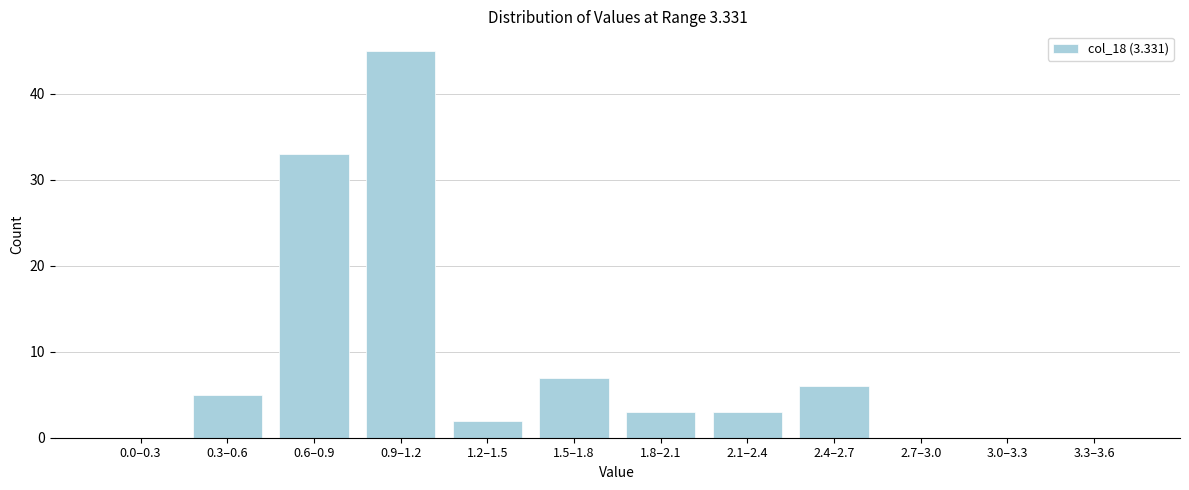

Reading left to right, what are all the values shown in this chart?

0.0–0.3=0	0.3–0.6=5	0.6–0.9=33	0.9–1.2=45	1.2–1.5=2	1.5–1.8=7	1.8–2.1=3	2.1–2.4=3	2.4–2.7=6	2.7–3.0=0	3.0–3.3=0	3.3–3.6=0